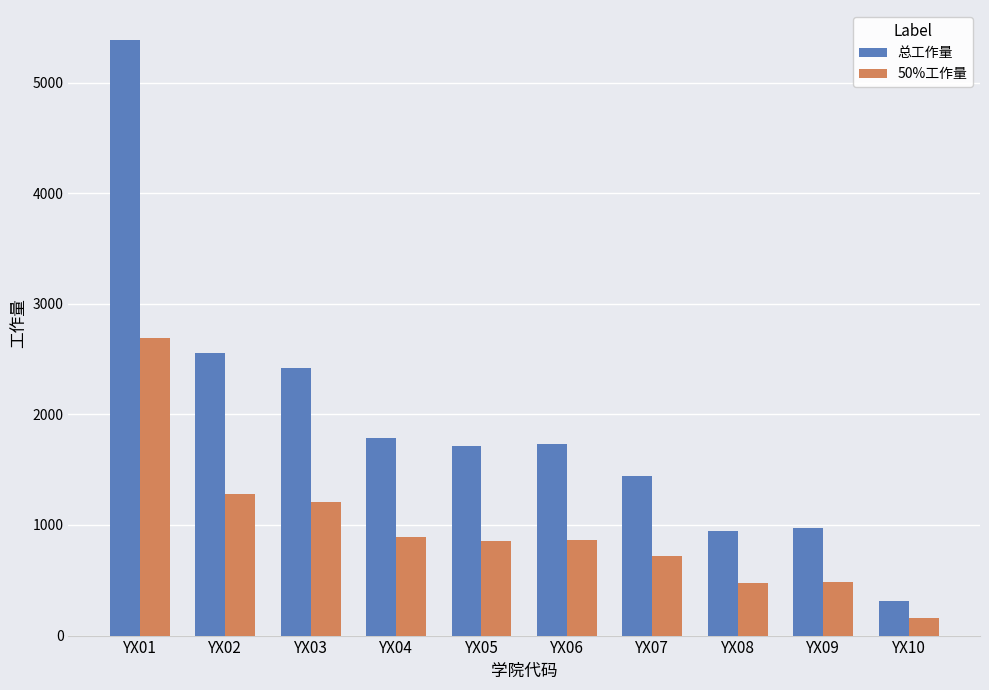

What is the minimum value shown in the chart?

157.3